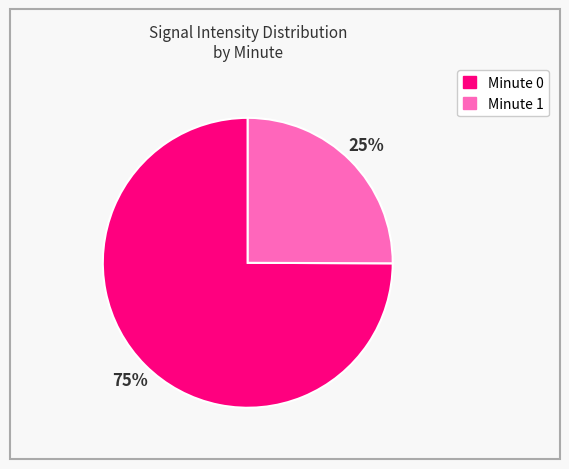

Which slice is the largest?

Minute 0